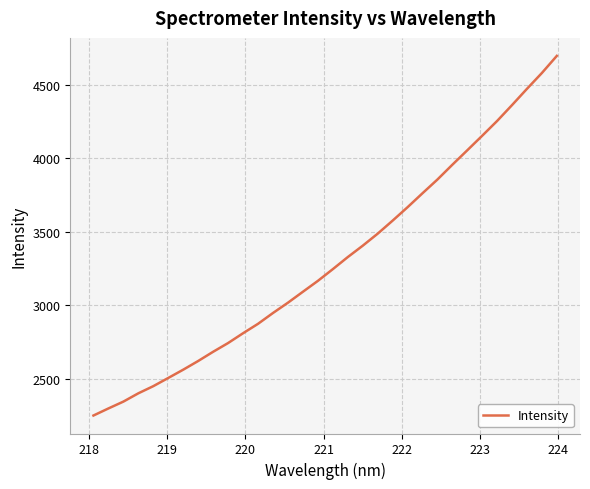

What is the difference between the maximum and minimum values?

2447.7